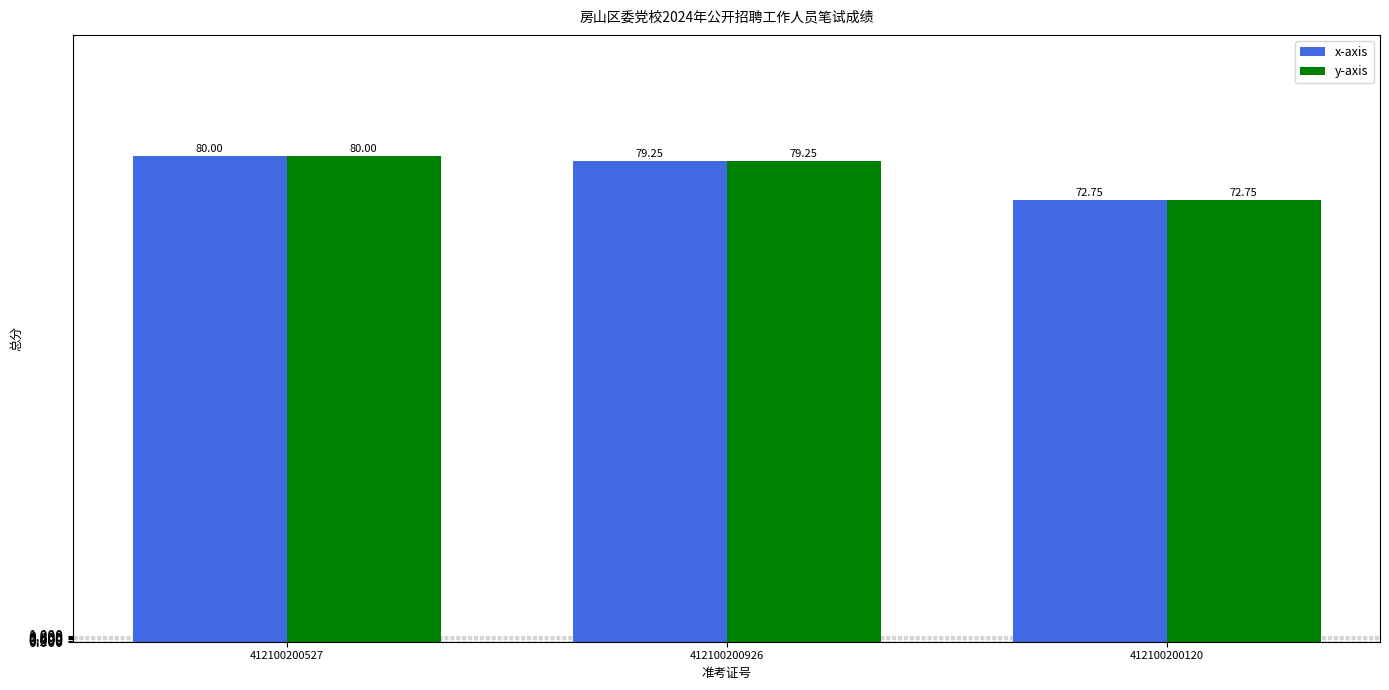

How many series are shown in this chart?

2